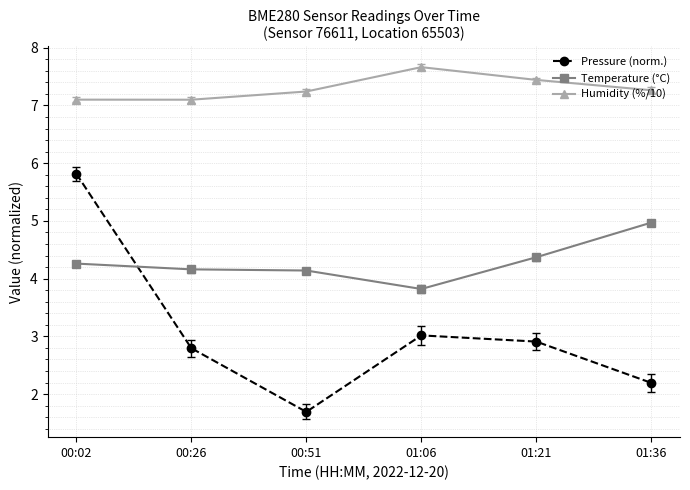

True or false: Humidity (%/10) and Pressure (norm.) intersect in this chart.

False